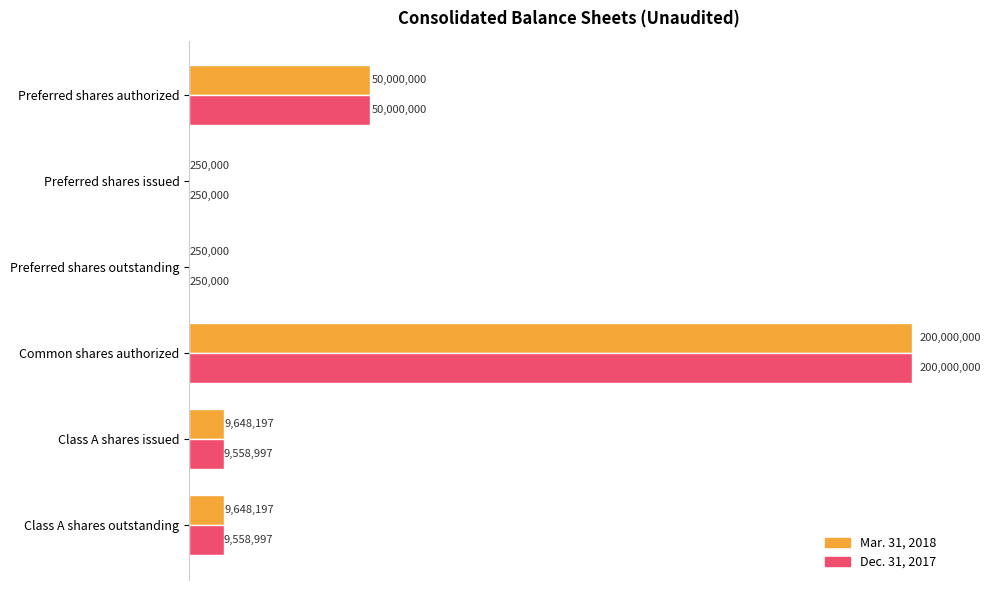

What are all the series names shown in the legend?

Mar. 31, 2018, Dec. 31, 2017